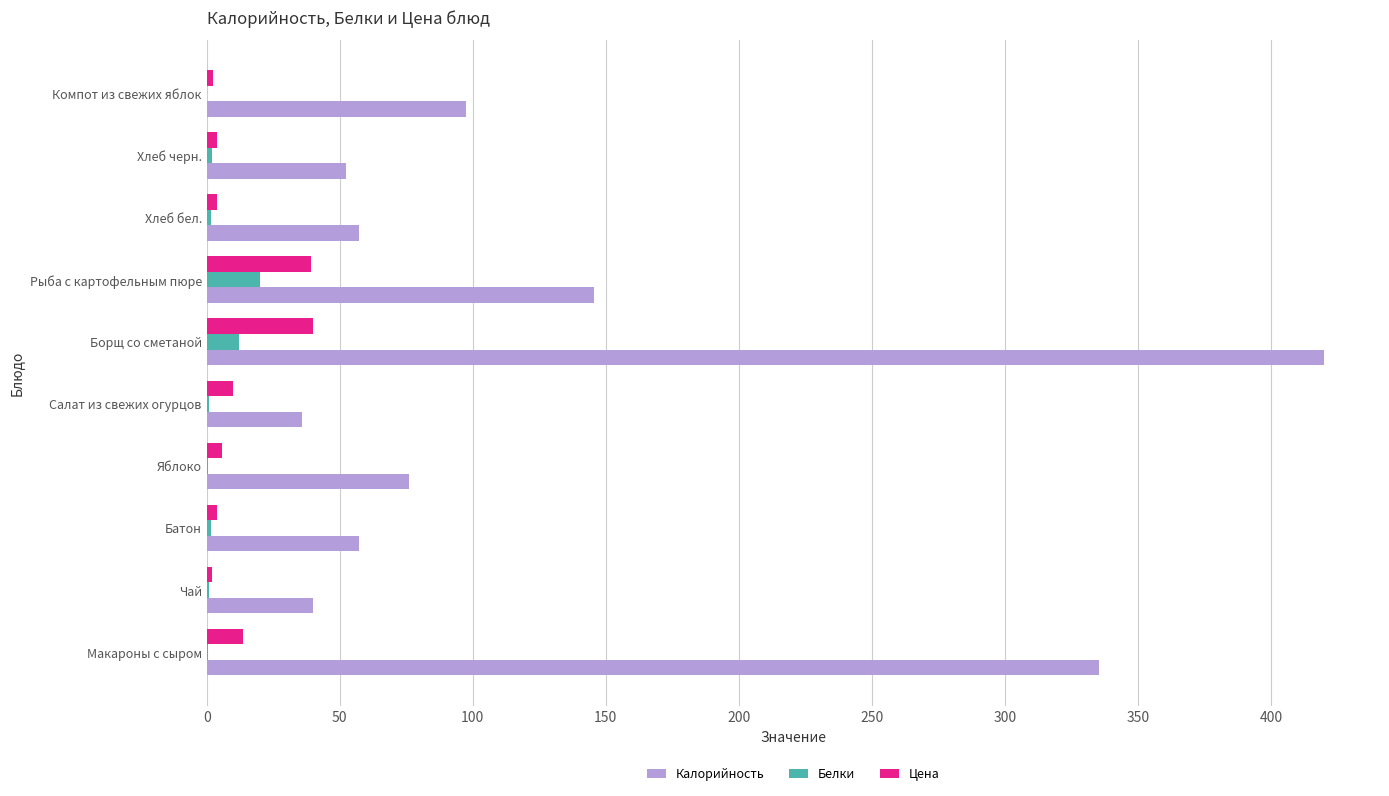

Where is Калорийность nearest to the value 228?

Рыба с картофельным пюре